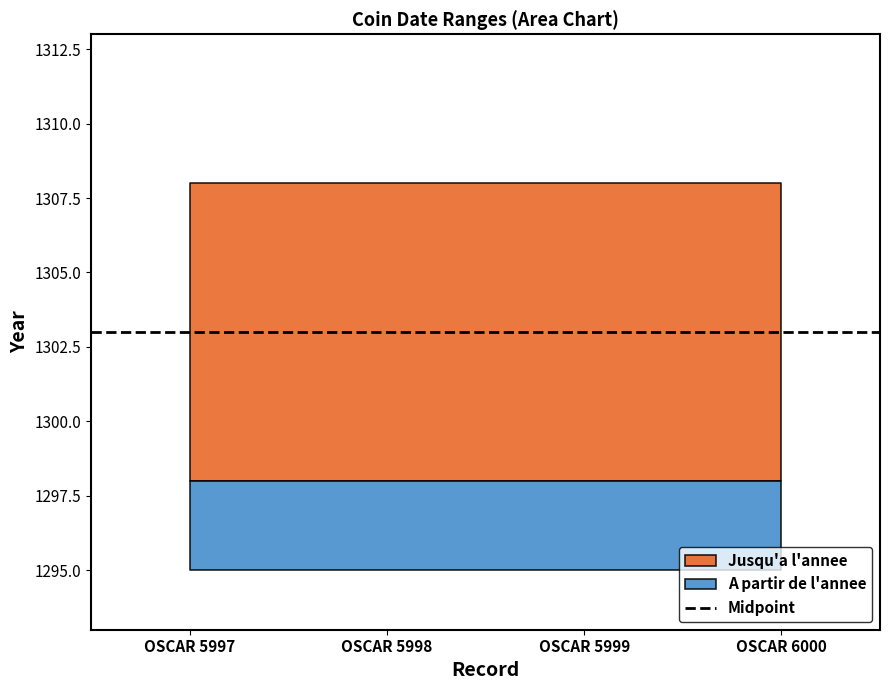

At which category is the sum across all series the highest?

OSCAR 5997